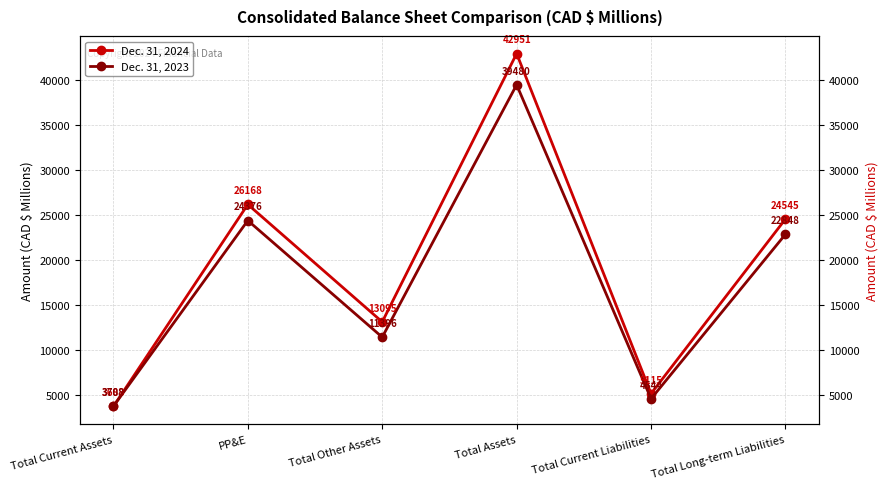

What is the average value of the Dec. 31, 2024 series?

19260